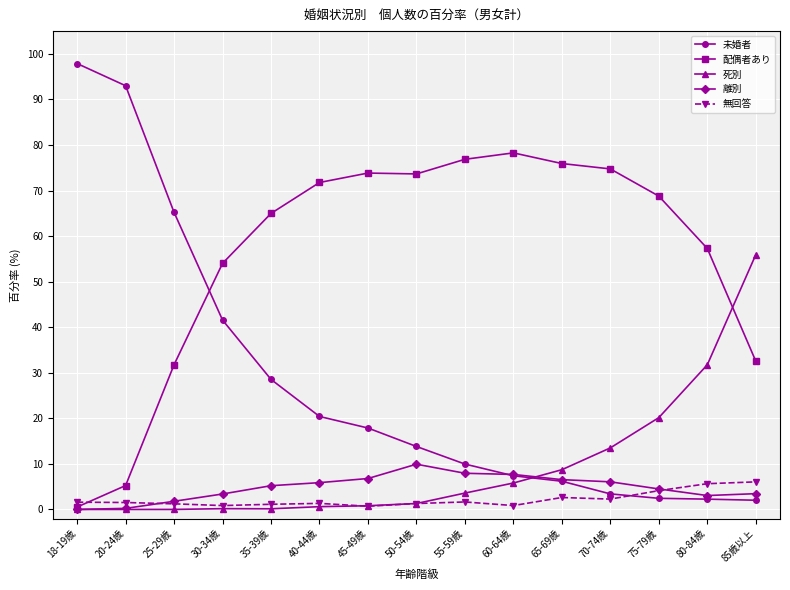

What is the difference between the highest and lowest values at 80-84歳?

55.0